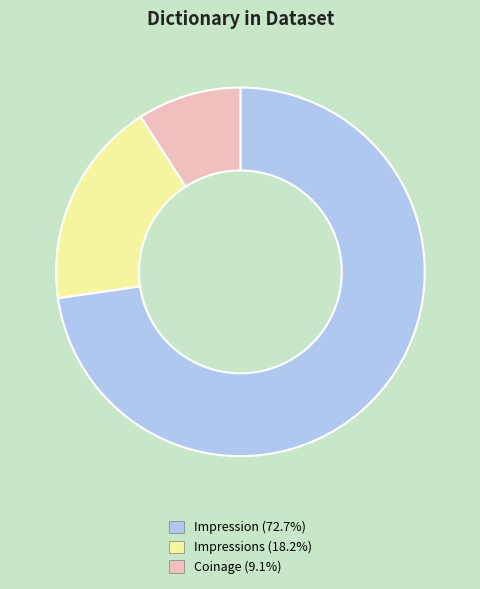

Is Impressions (18.2%) the majority of the pie?

No